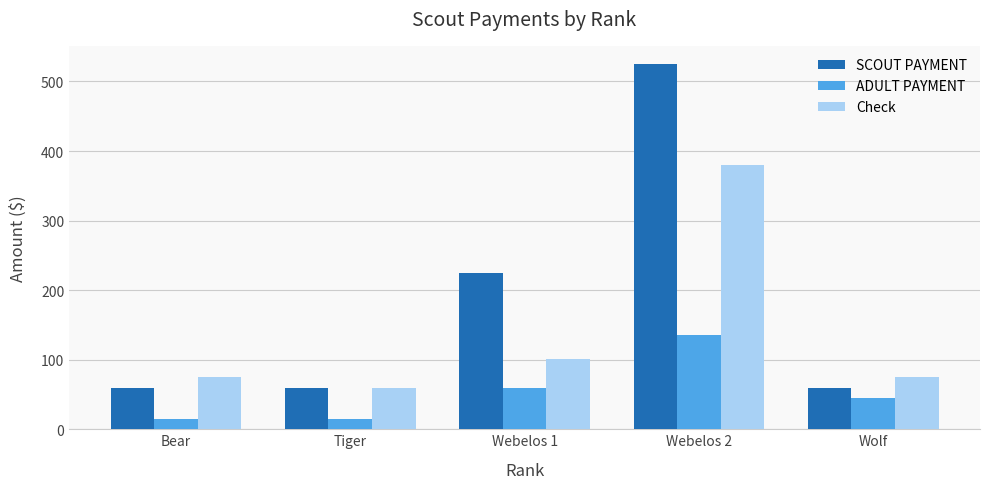

At Webelos 1, list the series in order from largest to smallest.

SCOUT PAYMENT, Check, ADULT PAYMENT